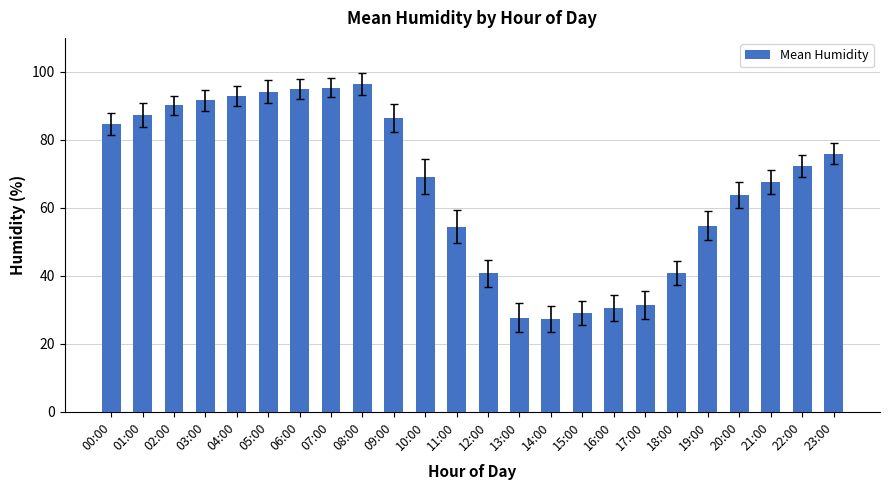

What is the average value?

66.7